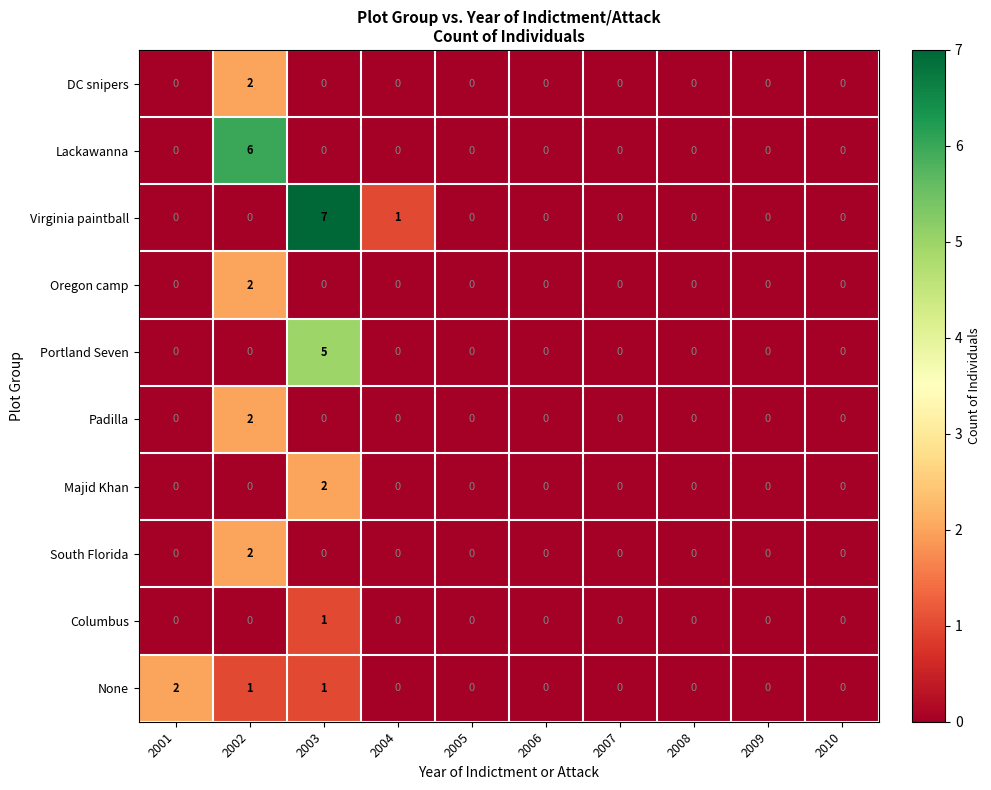

What is the sum of all Virginia paintball values?

8